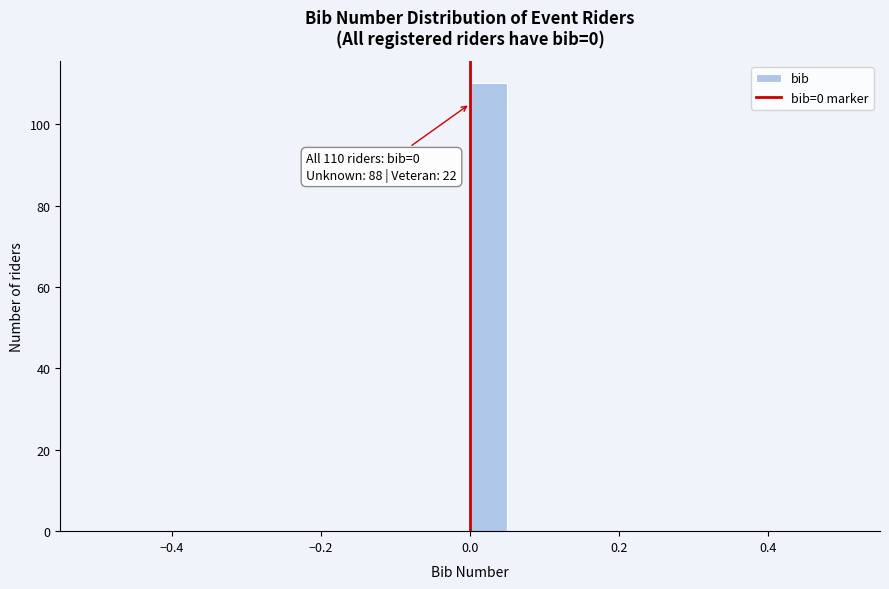

Read against the x-axis, roughly where is the centre of the tallest bar?

0.02